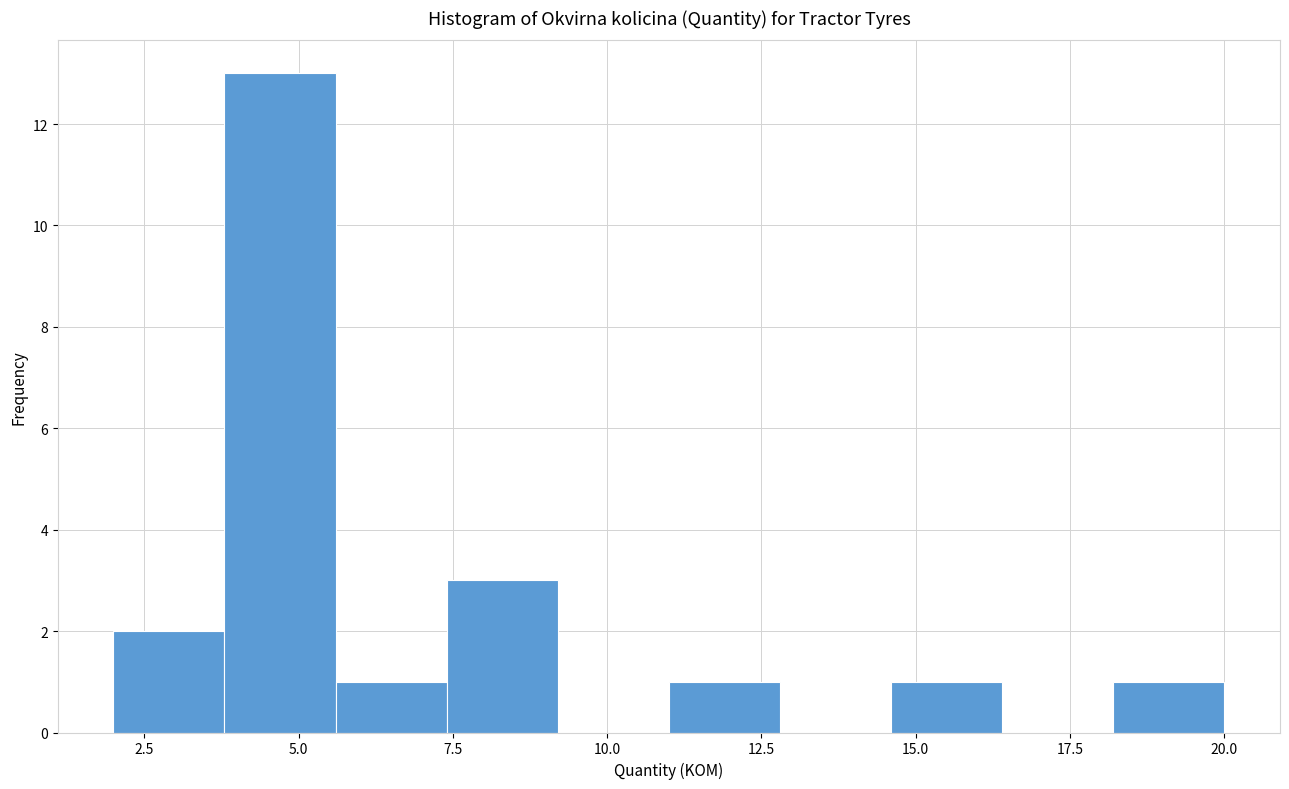

Read against the x-axis, roughly where is the centre of the tallest bar?

4.5